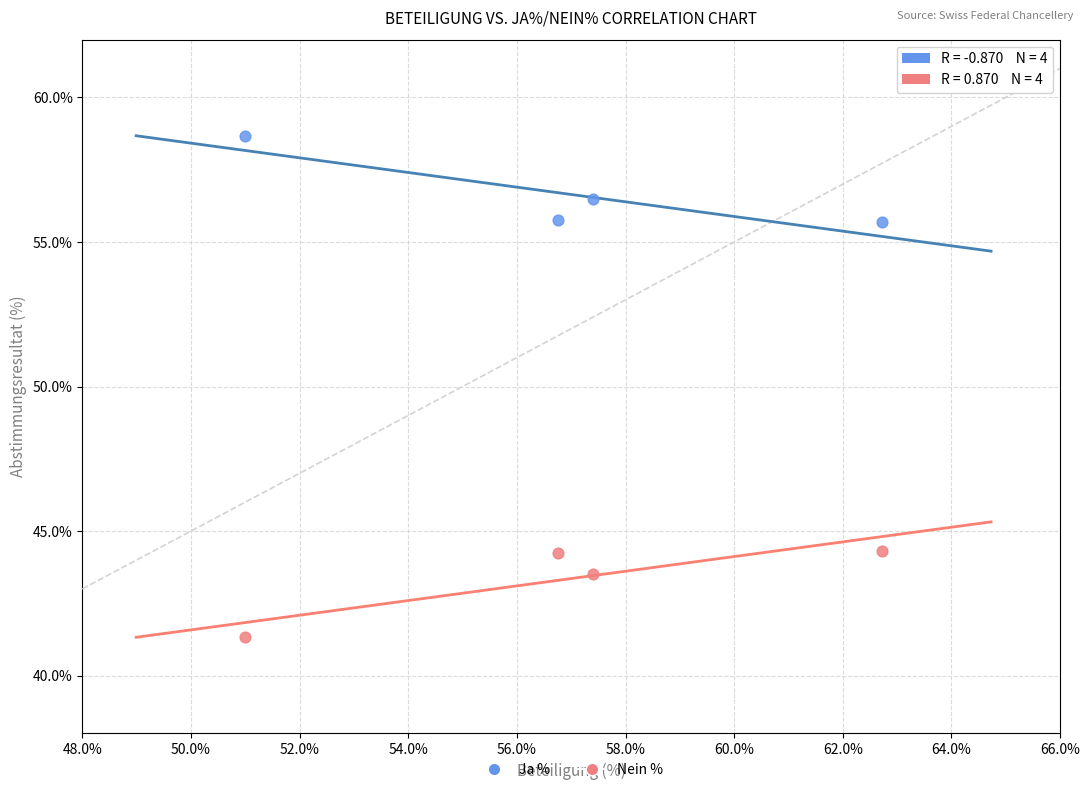

Which series contains the lowest Y value?

Nein %